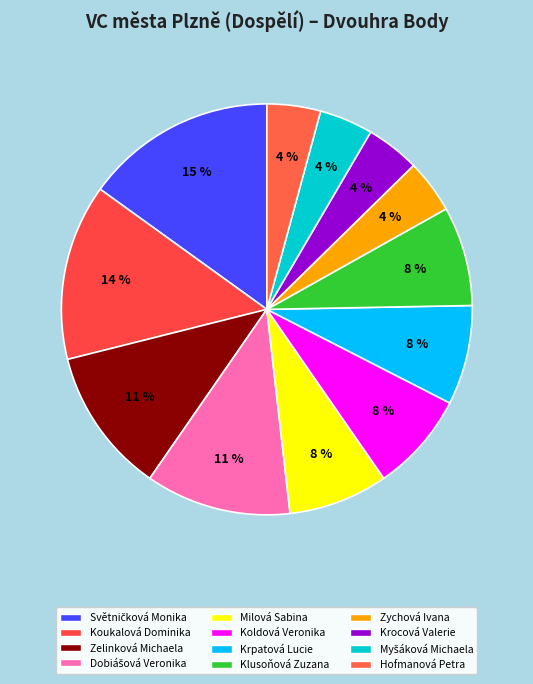

What percentage is the Milová Sabina slice, to the nearest percent?

8%